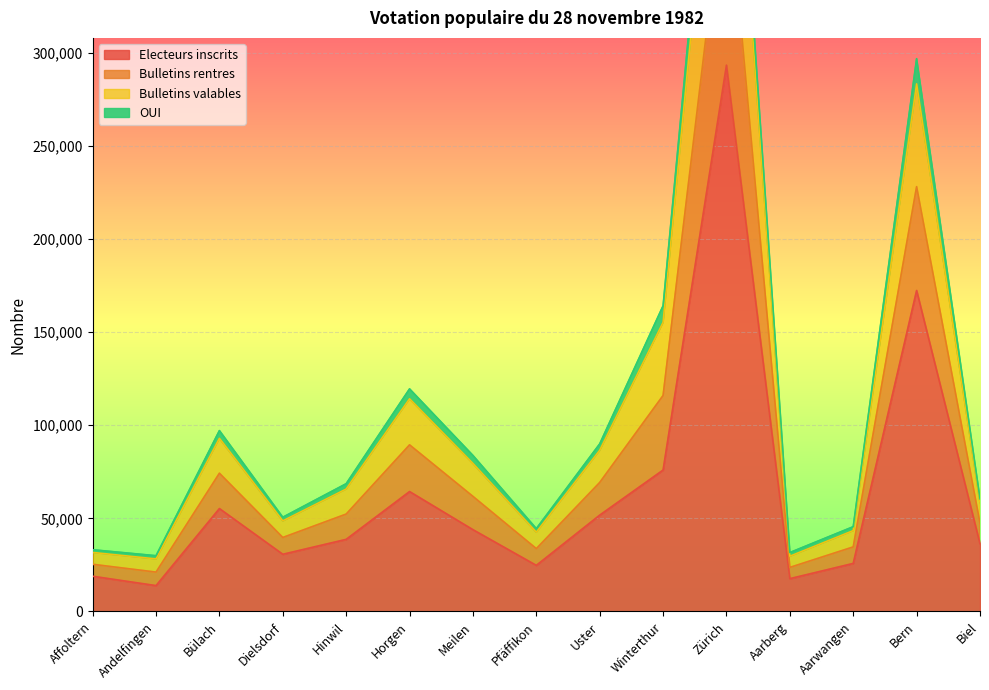

What are all the series names shown in the legend?

Electeurs inscrits, Bulletins rentres, Bulletins valables, OUI